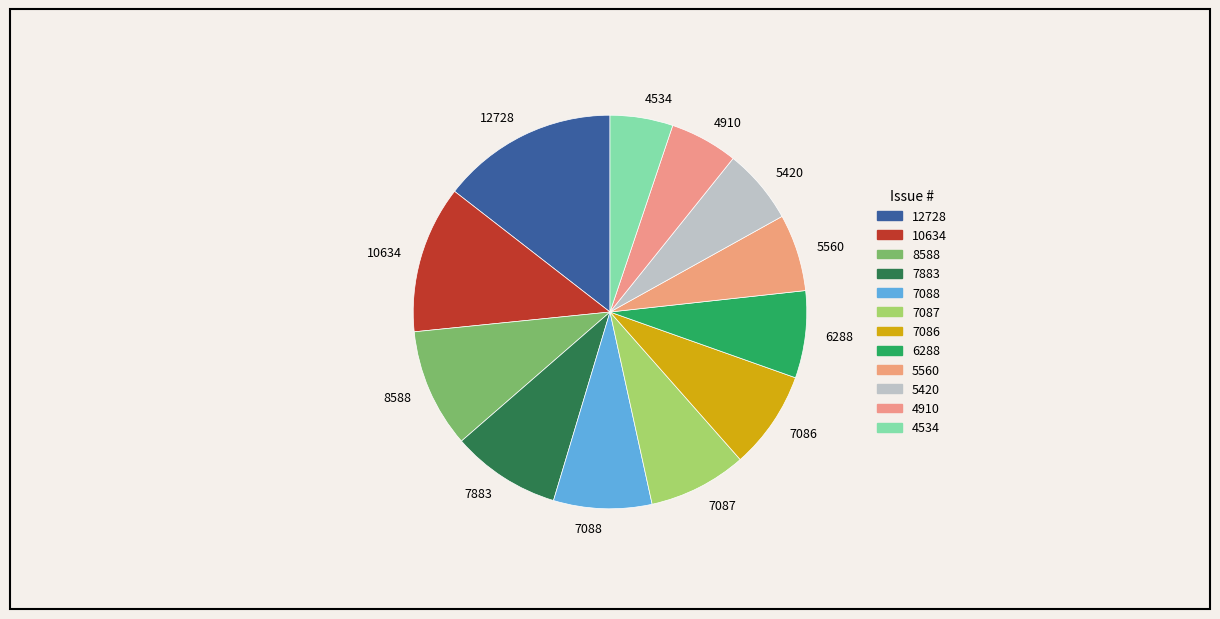

What is the largest slice in the pie chart?

12728